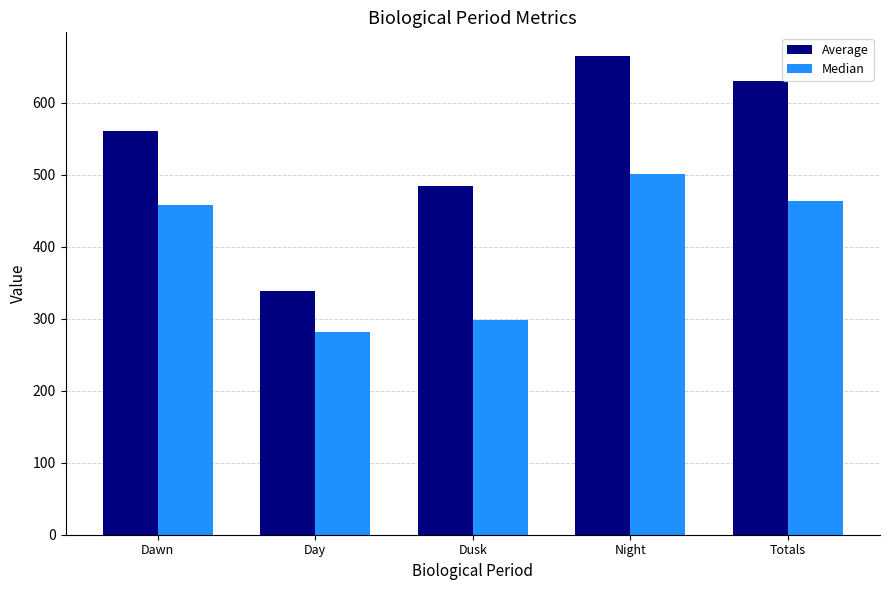

At which label does Average reach its peak?

Night